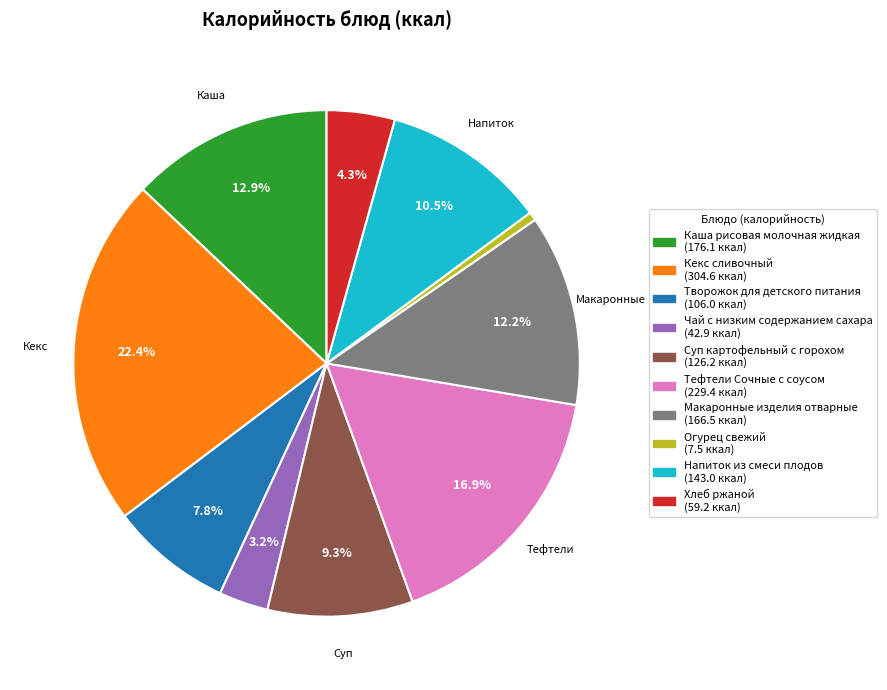

What percentage is the Чай с низким содержанием сахара slice, to the nearest percent?

3%